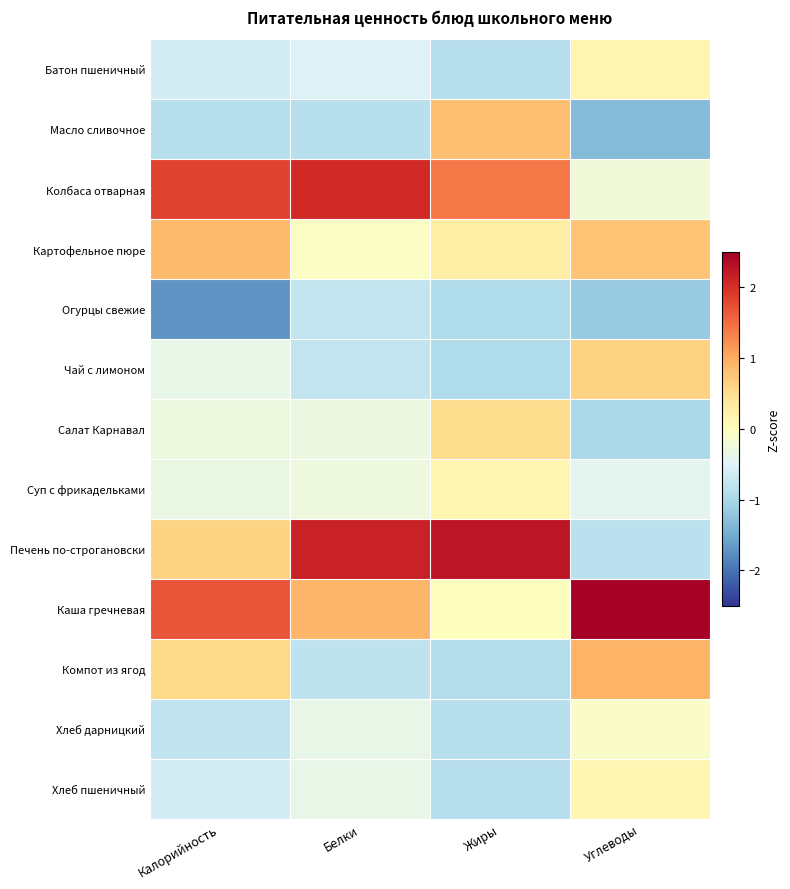

Which has a higher value, Углеводы or Жиры?

Углеводы